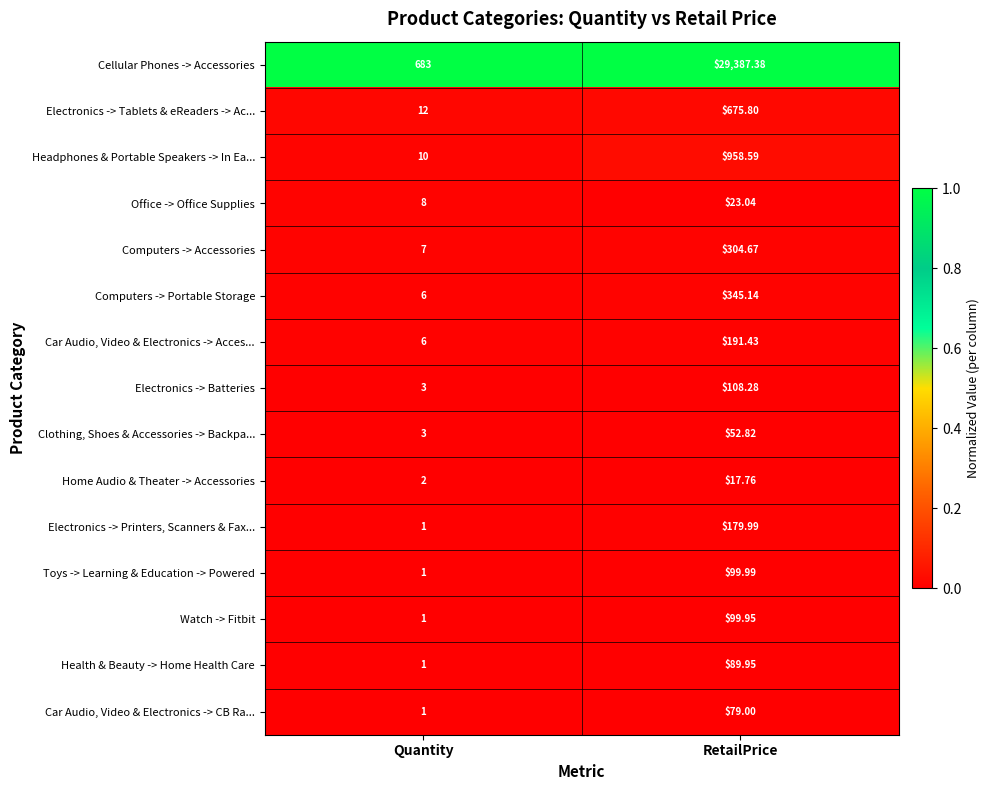

Rank the series by their maximum value, from highest to lowest.

Cellular Phones -> Accessories, Headphones & Portable Speakers -> In Ea..., Electronics -> Tablets & eReaders -> Ac..., Computers -> Portable Storage, Computers -> Accessories, Car Audio, Video & Electronics -> Acces..., Electronics -> Printers, Scanners & Fax..., Electronics -> Batteries, Toys -> Learning & Education -> Powered, Watch -> Fitbit, Health & Beauty -> Home Health Care, Car Audio, Video & Electronics -> CB Ra..., Clothing, Shoes & Accessories -> Backpa..., Office -> Office Supplies, Home Audio & Theater -> Accessories